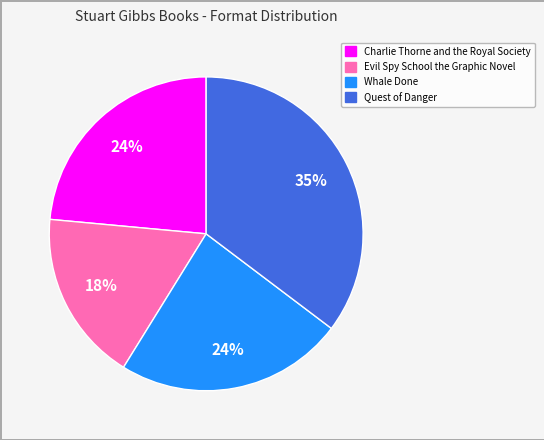

True or false: Quest of Danger accounts for 49% of the total.

False